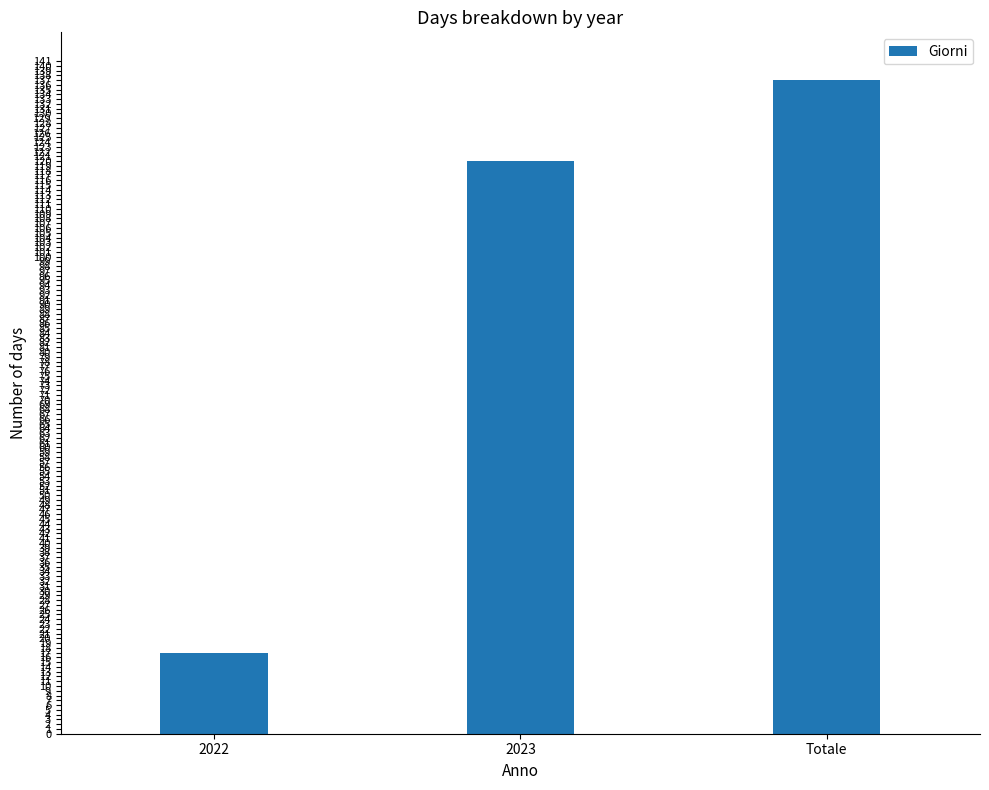

How many data points does each series have?

3